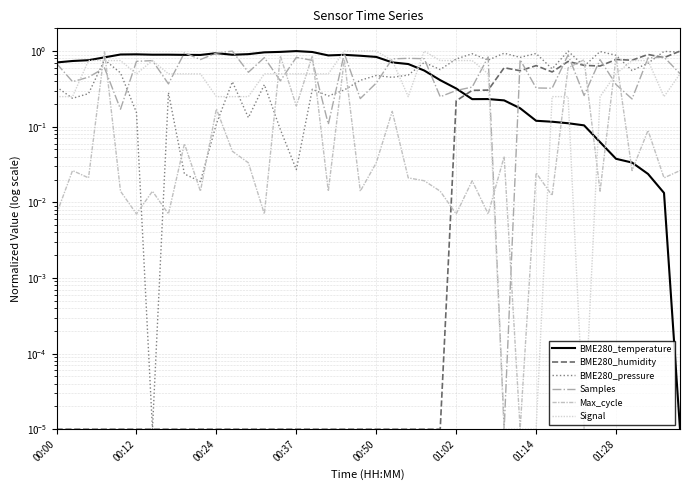

Is it true that Samples equals 0.9 at 32?

True